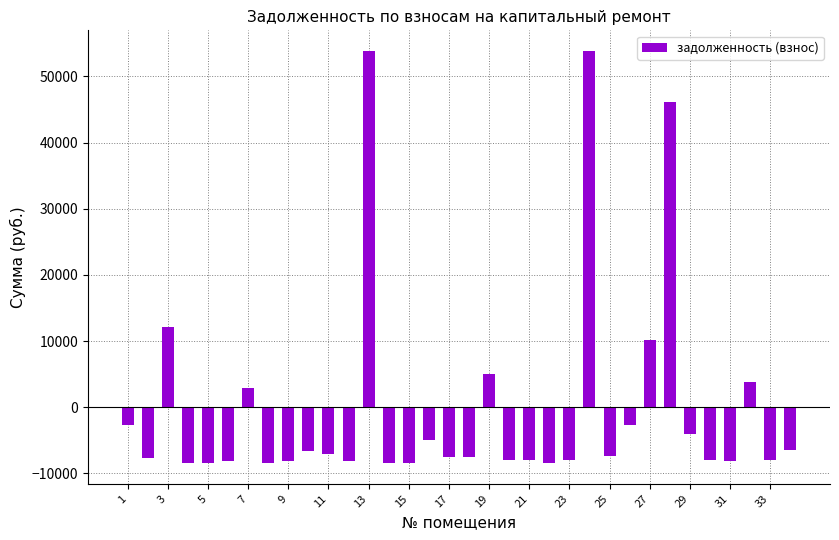

Count the number of categories in the chart.

34